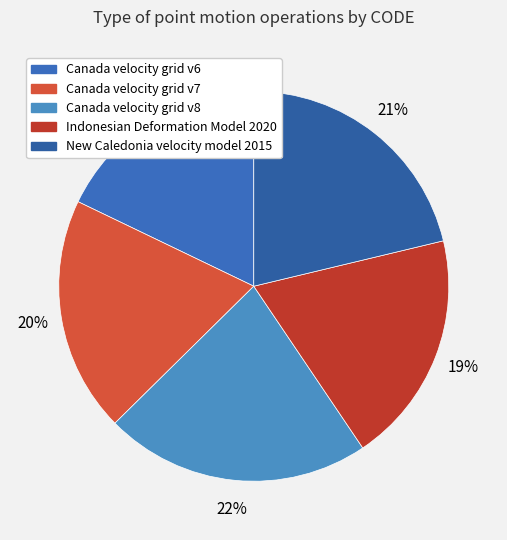

To the nearest percent, what portion does Canada velocity grid v6 represent?

18%